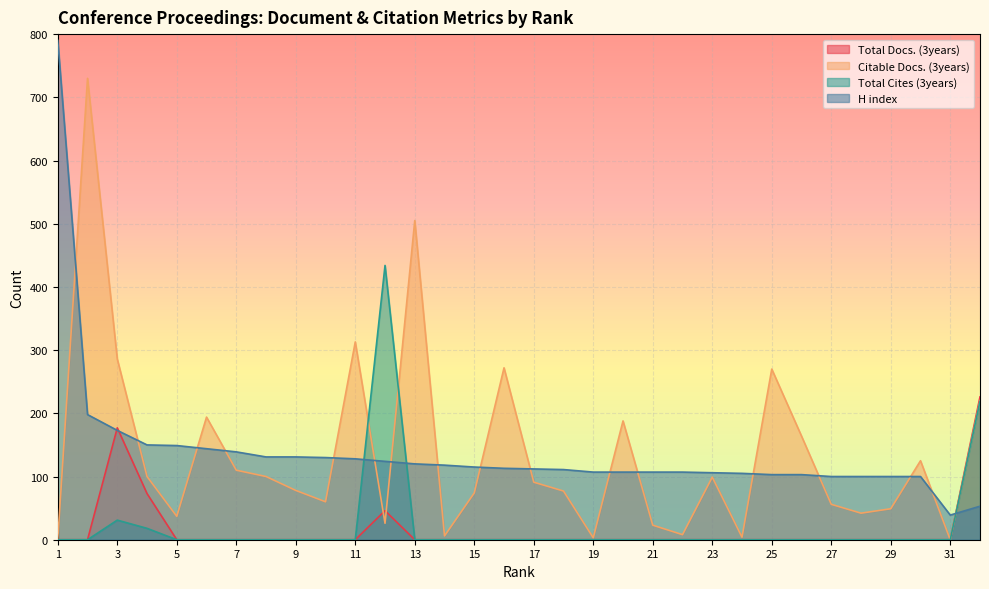

True or false: Citable Docs. (3years) and H index cross at least once.

True